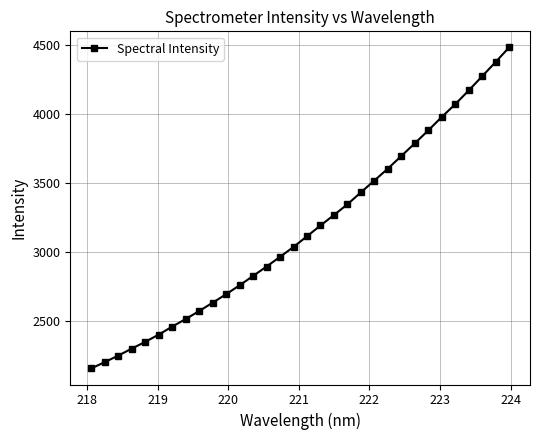

Reading left to right, transcribe all the data shown in this chart.

2153.6	2199.2	2246.4	2297.1	2346.2	2398.9	2456.8	2511.7	2569.9	2630.2	2692.0	2756.7	2824.5	2892.7	2963.0	3035.0	3112.4	3190.5	3266.4	3344.2	3431.0	3516.8	3603.0	3694.8	3786.7	3880.4	3977.5	4070.4	4169.7	4272.9	4376.2	4482.3